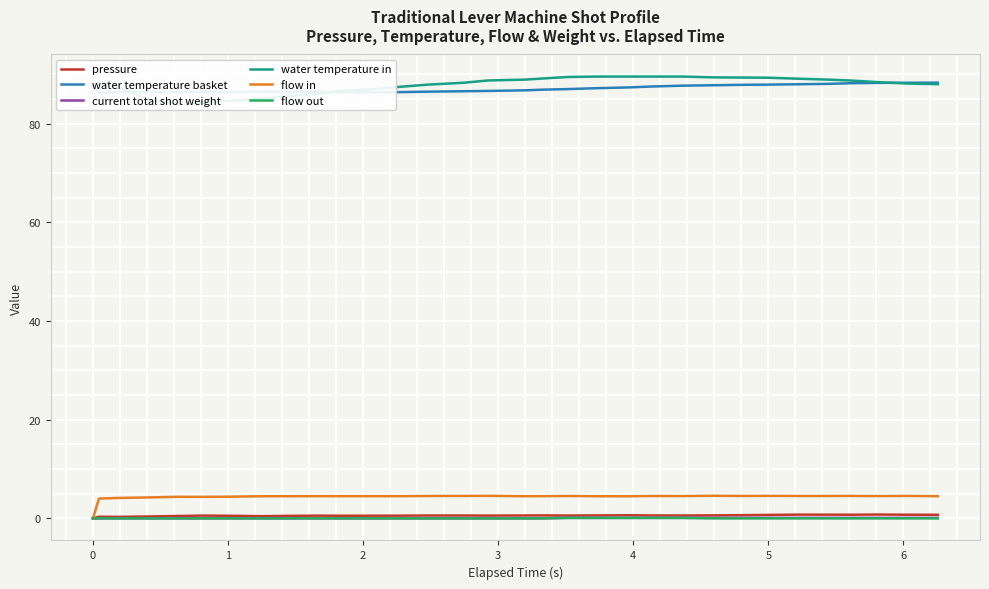

What is the average value of the water temperature basket series?

87.1